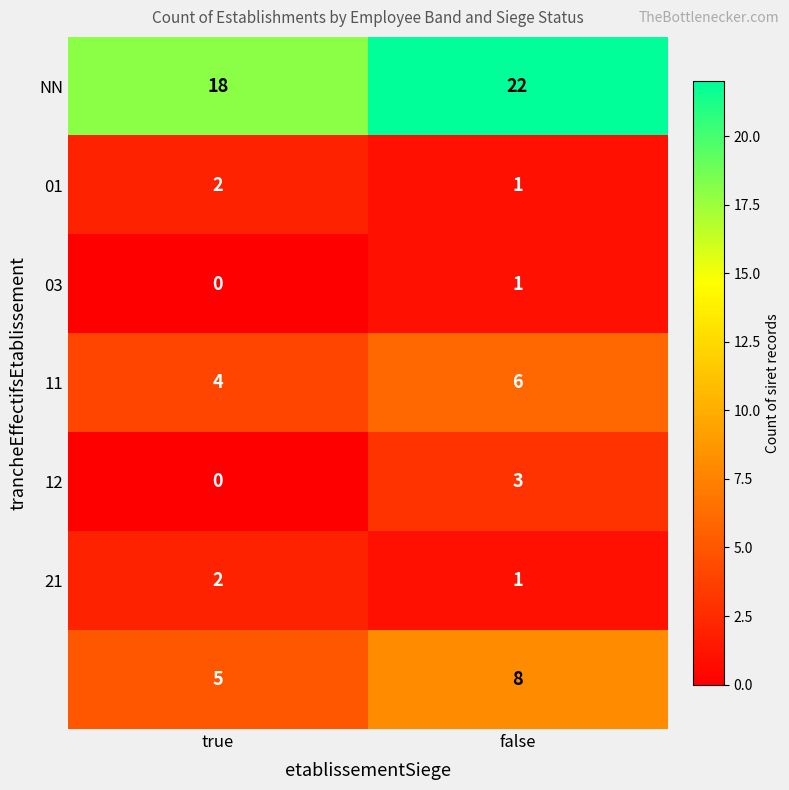

At how many categories does at least one series exceed 13?

2